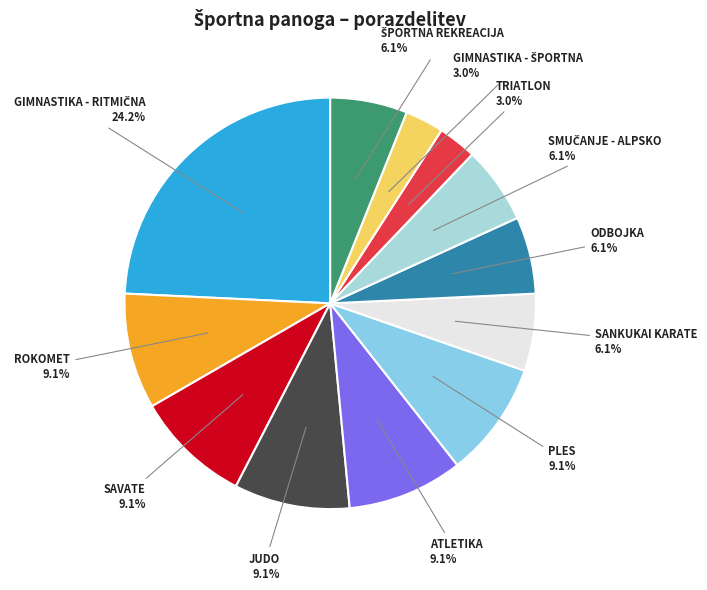

To the nearest percent, what is the combined percentage of ODBOJKA and TRIATLON?

9%